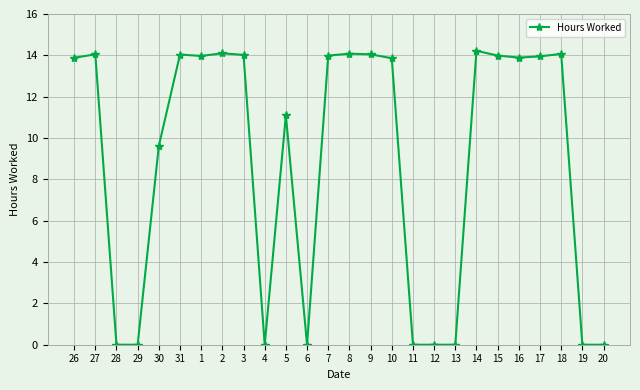

What is the greatest value displayed?

14.2